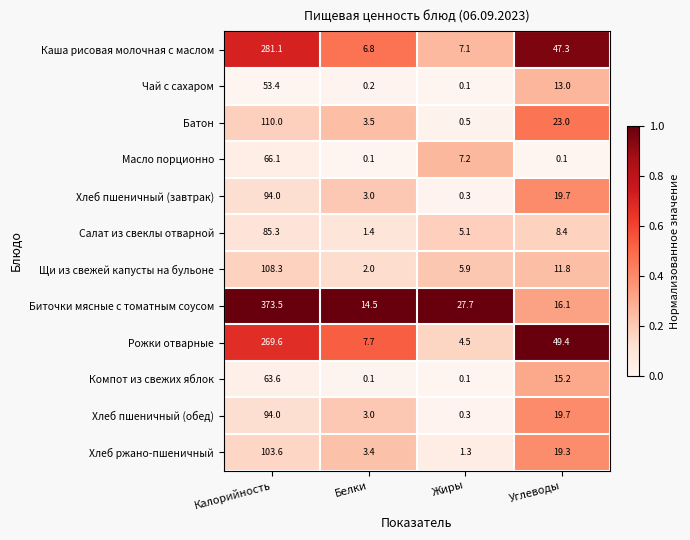

What is the spread (max minus min) of values at Белки?

14.4